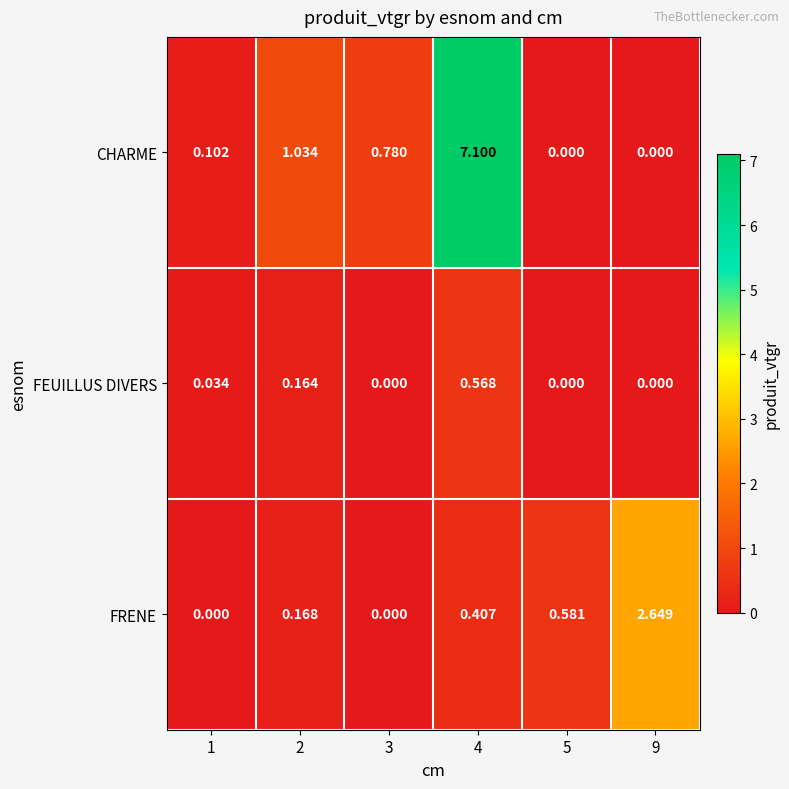

Which series has the largest range (max minus min)?

CHARME